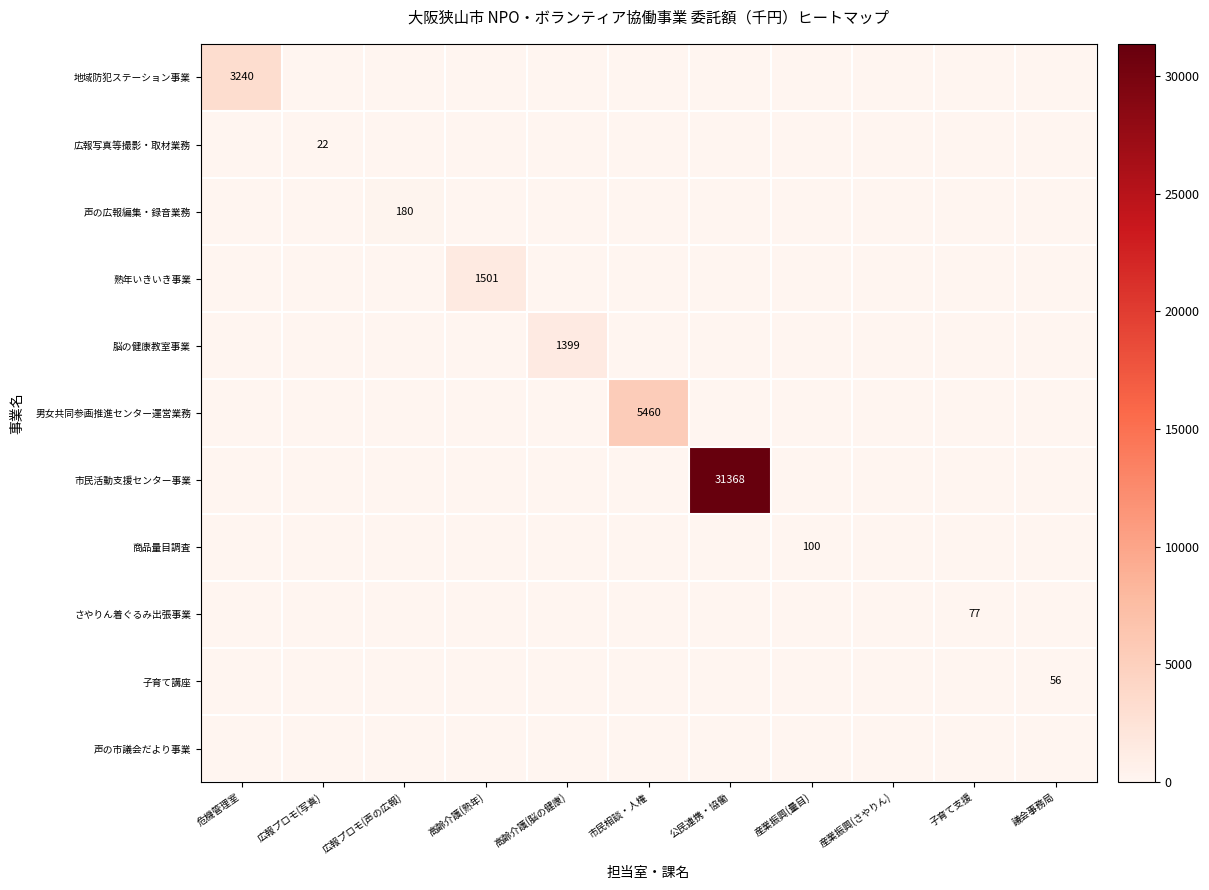

The 男女共同参画推進センター運営業務 series shows 0 at 高齢介護(熟年). True or false?

True